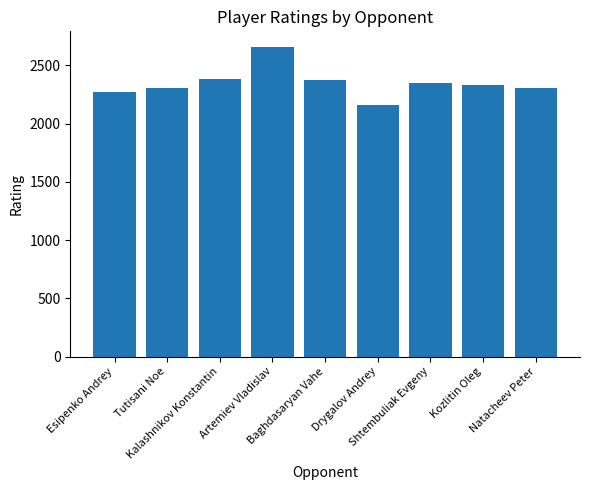

Where does the data first go above 2329?

Kalashnikov Konstantin